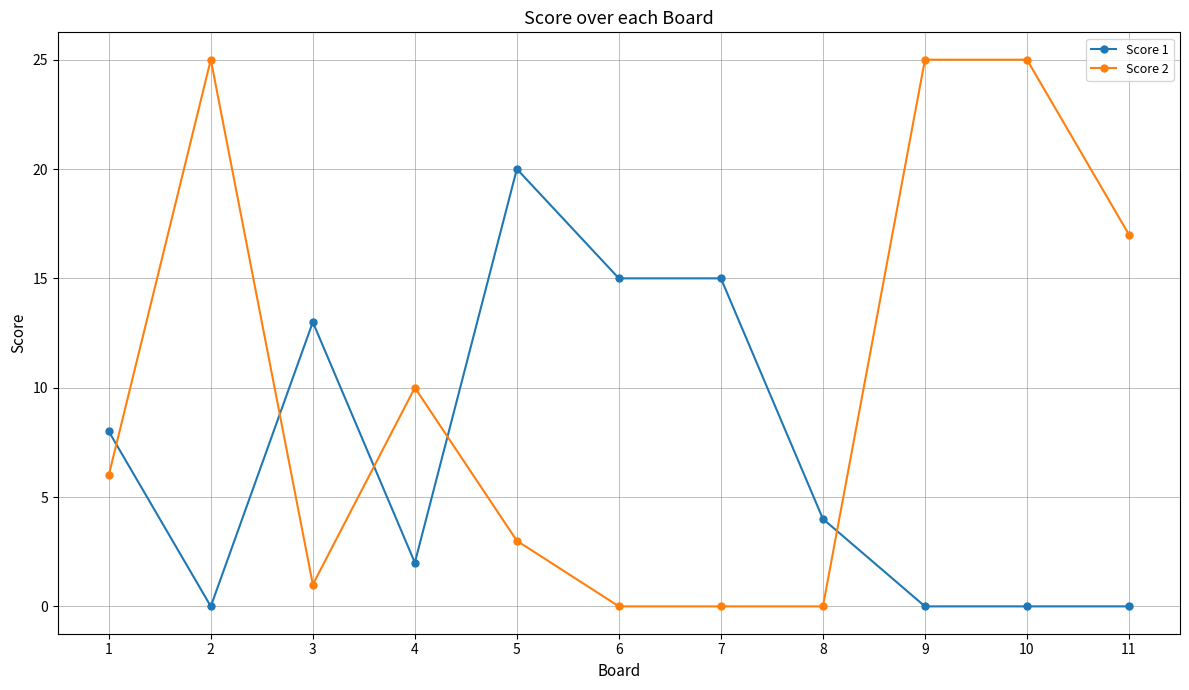

What is the spread (max minus min) of values at 5?

17